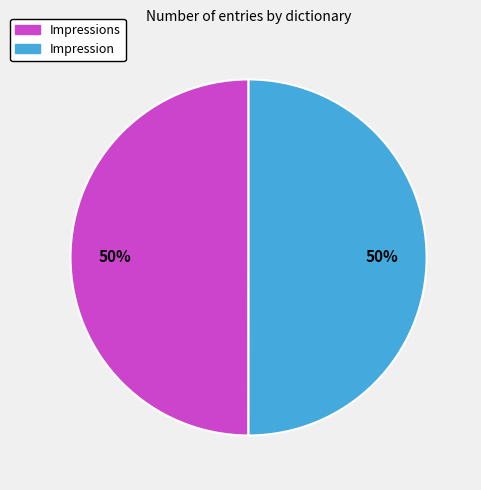

What is the ratio of the value at Impressions to the value at Impression?

1.0